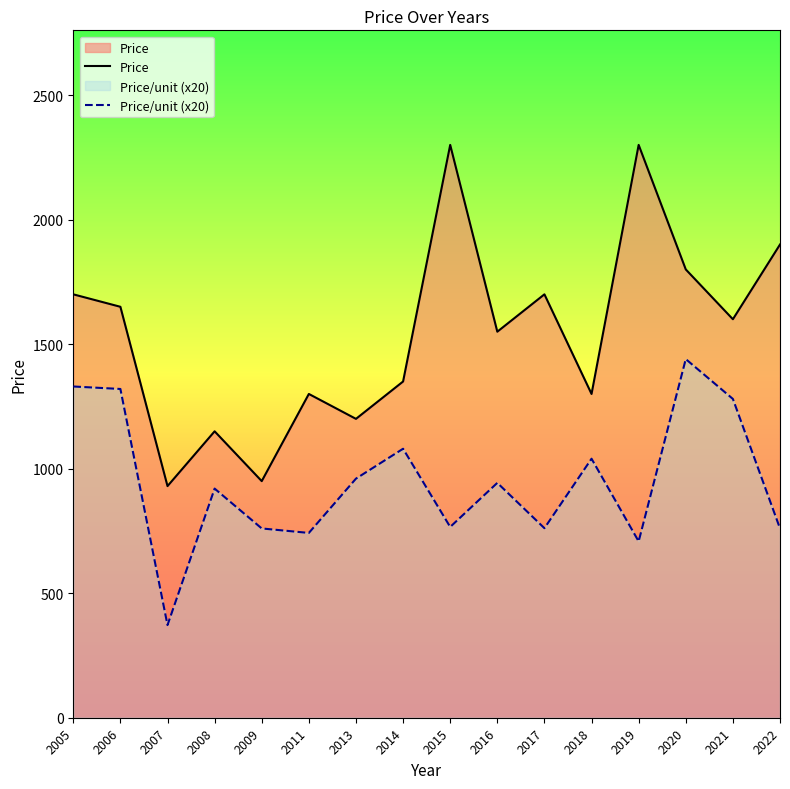

True or false: Price and Price/unit (x20) intersect in this chart.

False